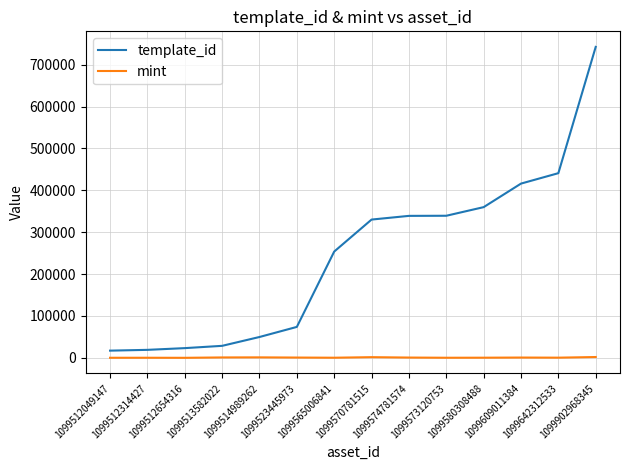

What is the maximum value for template_id?

742319